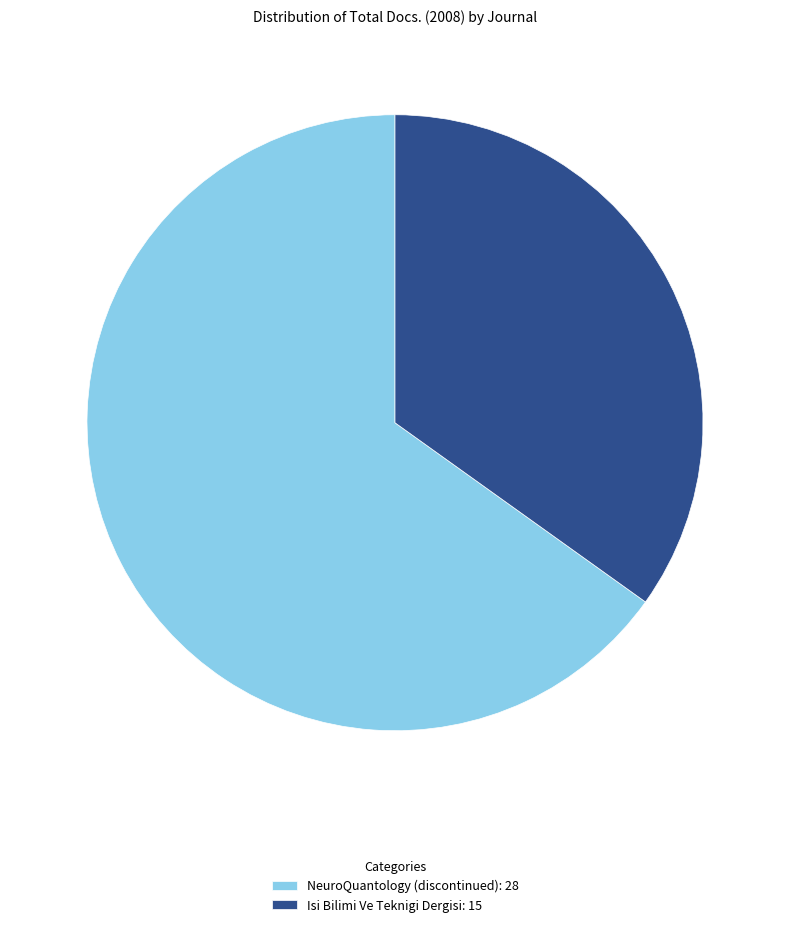

What is the smallest slice in the pie chart?

Isi Bilimi Ve Teknigi Dergisi